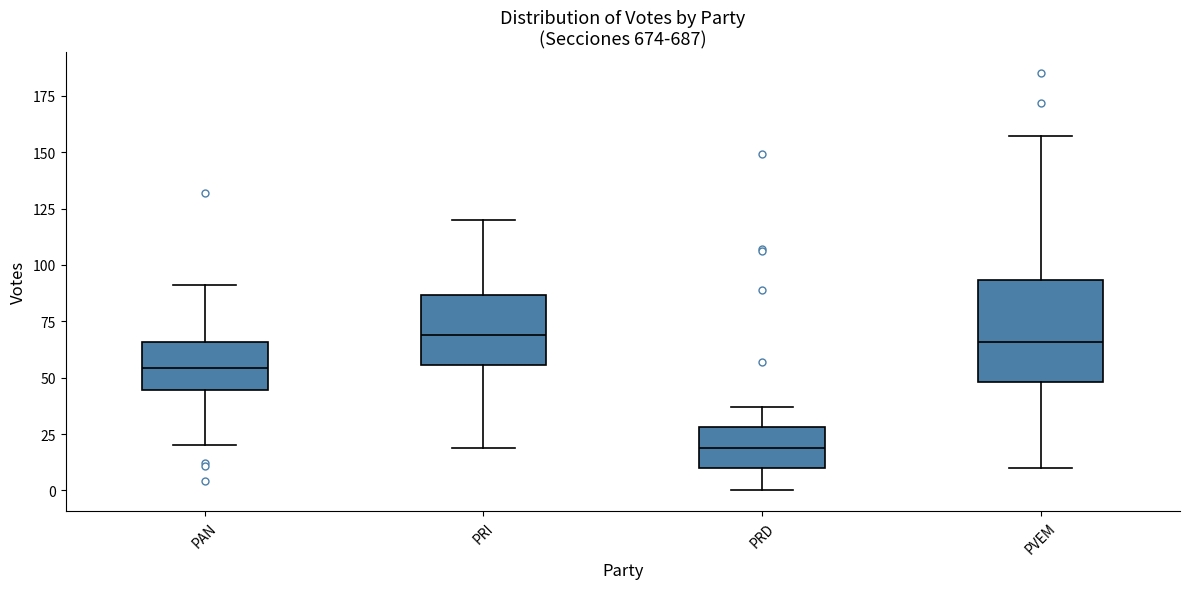

Where does the lower whisker of the box for PVEM end on the y-axis? The values are not printed on the chart, so give them approximately, as read against the axis.

10